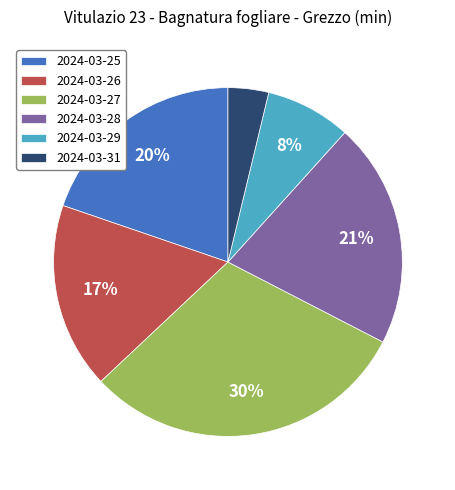

Which category has the biggest portion of the pie?

2024-03-27